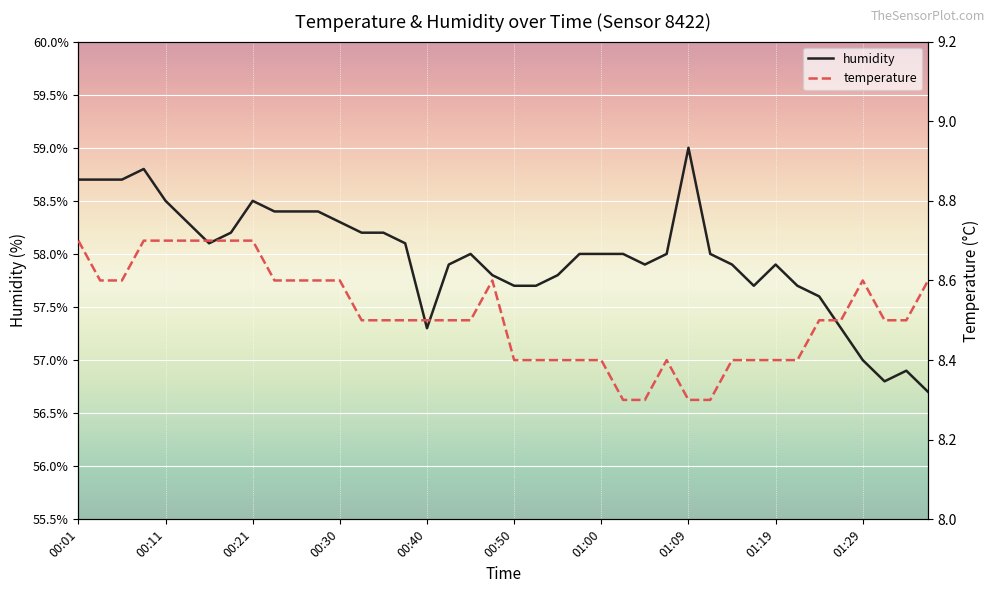

What is the difference between the maximum and second lowest values in the temperature series?

0.4